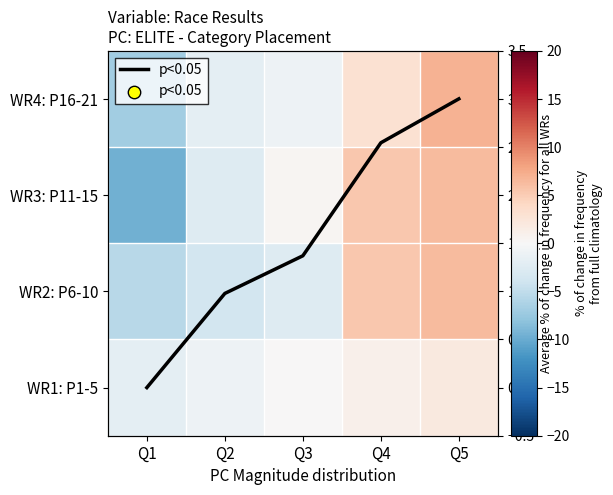

At which category is the sum across all series the highest?

Q5